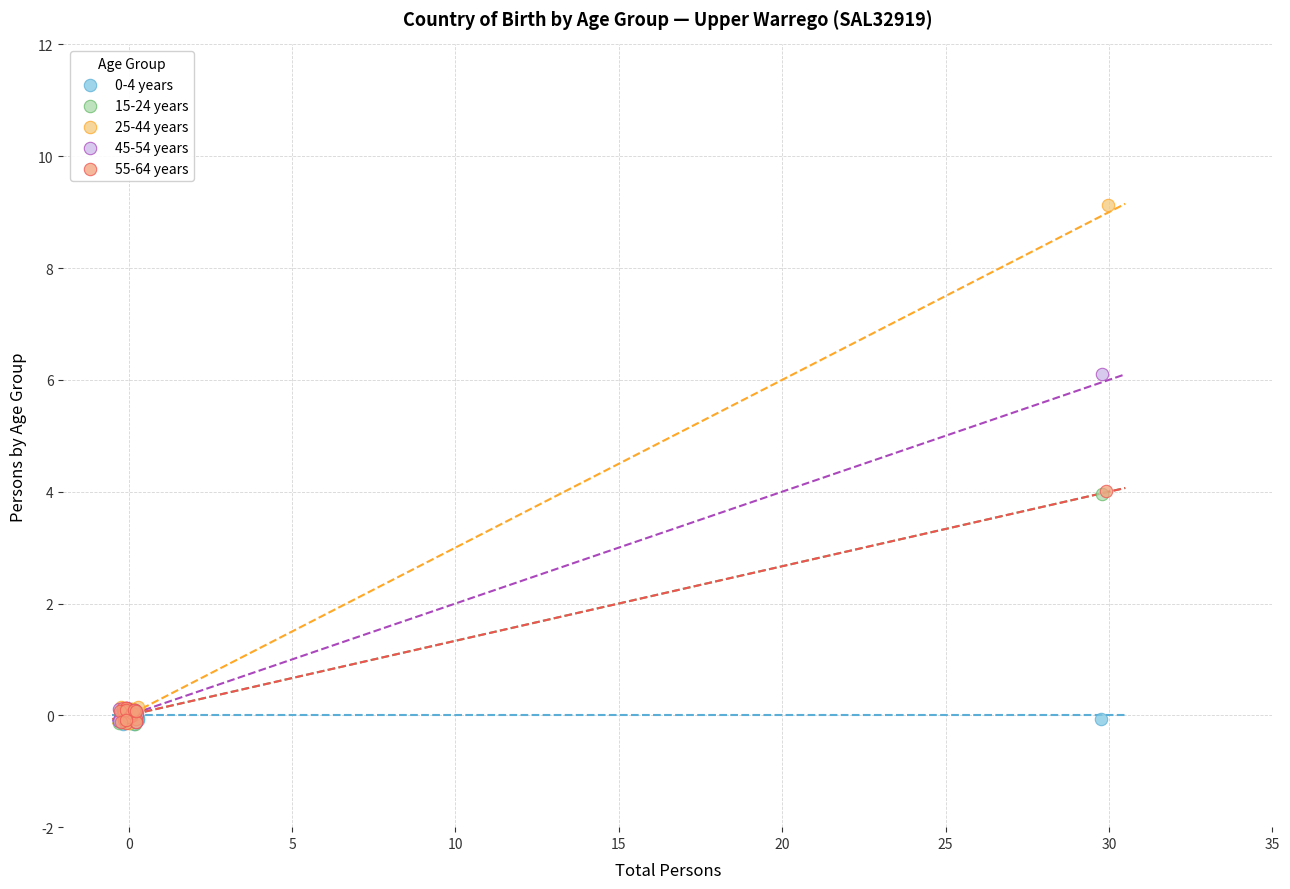

Which series has the largest Y range (max minus min)?

25-44 years